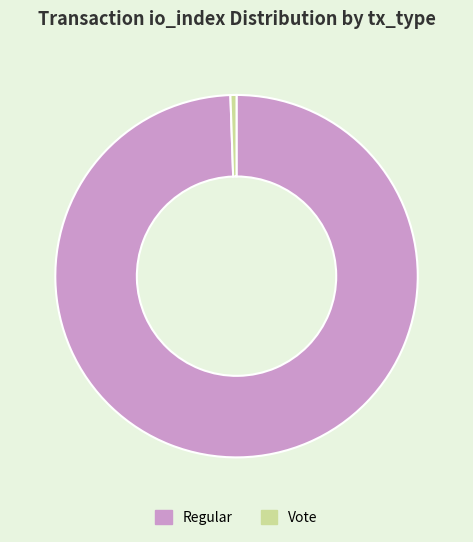

Between Regular and Vote, which is larger?

Regular